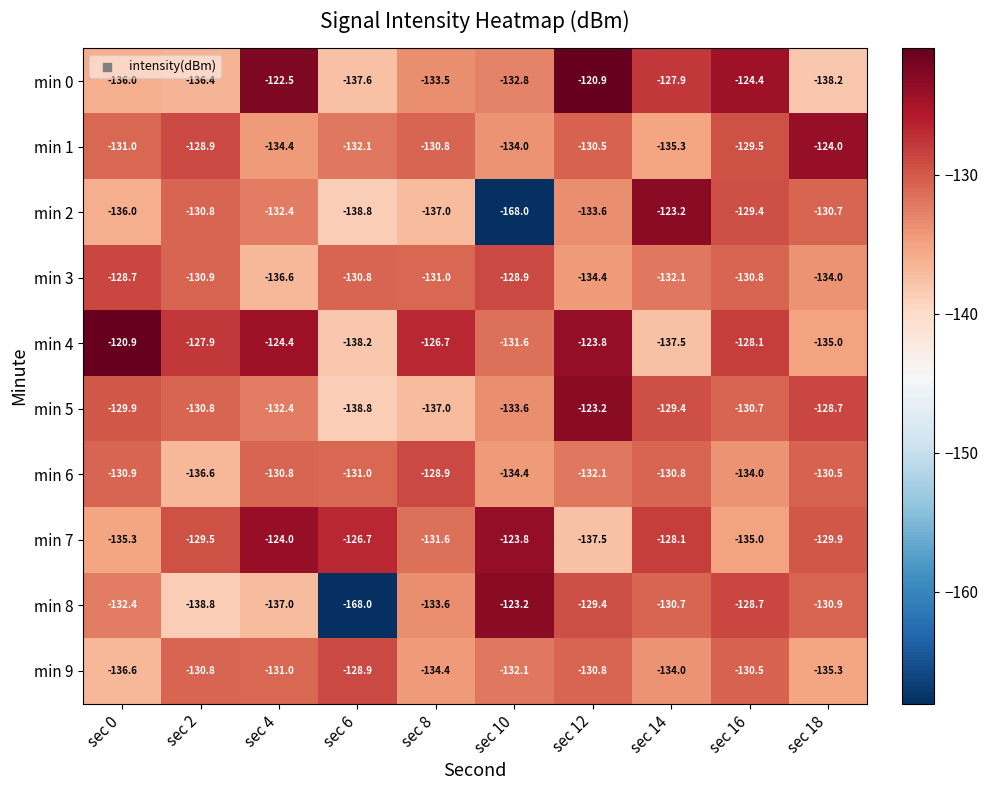

Where does the min 9 series first go above -131?

sec 2